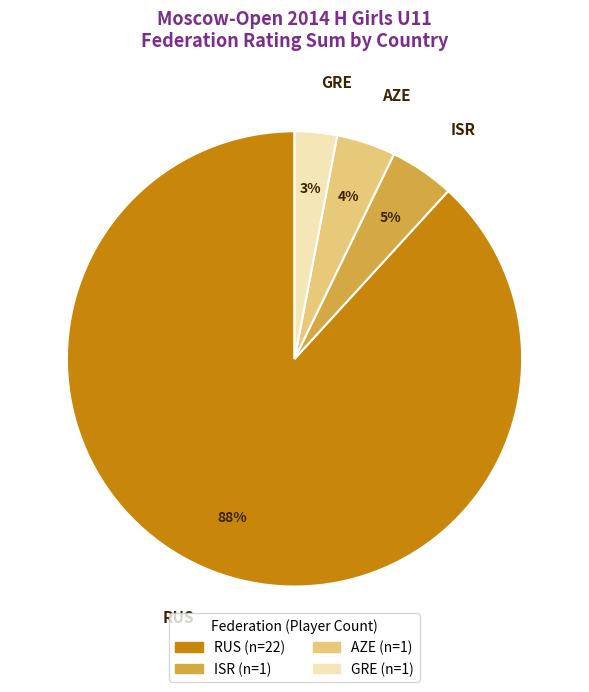

Which slice is the largest?

RUS